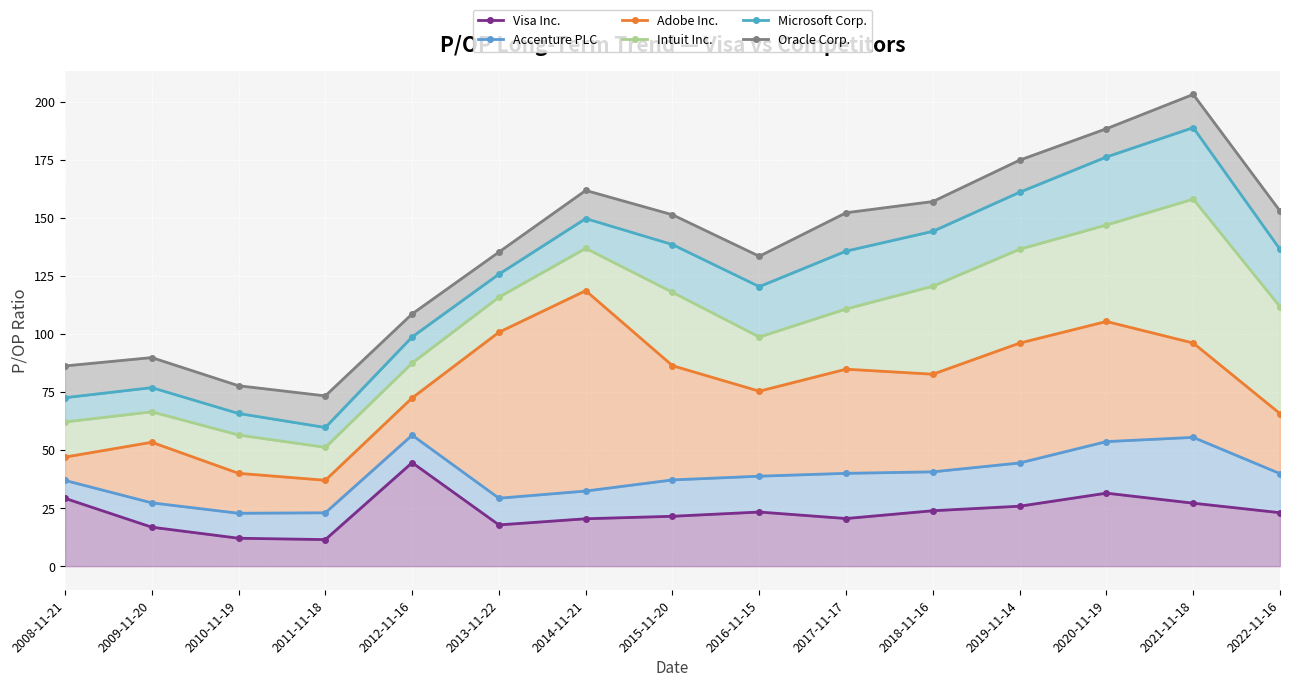

Which series changed the most between 2013-11-22 and 2018-11-16?

Oracle Corp.